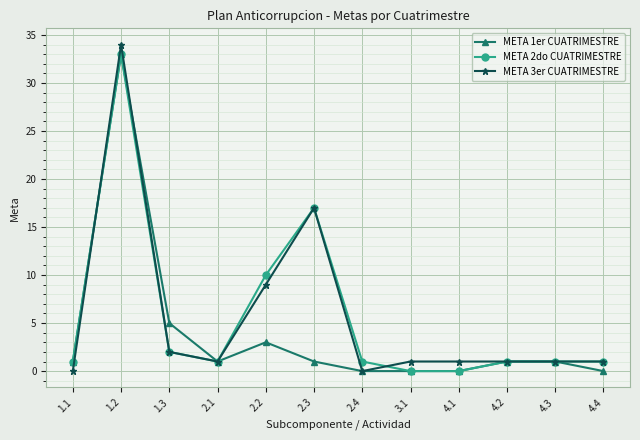

Does the chart display data point markers on the line(s)?

Yes